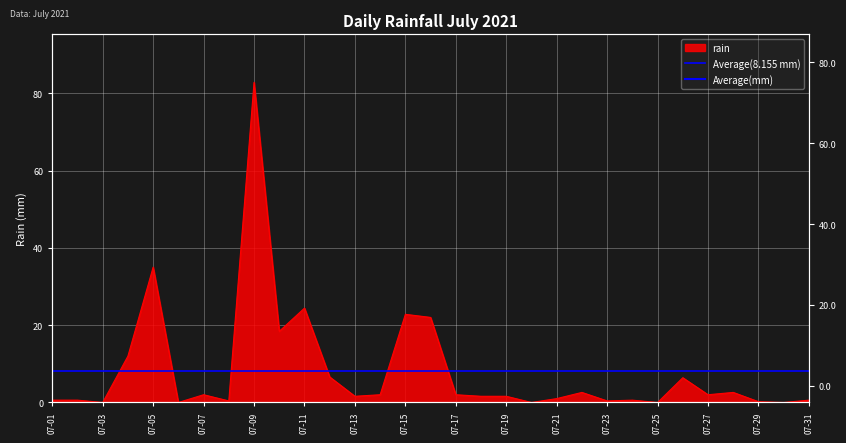

What is the average value?

8.2